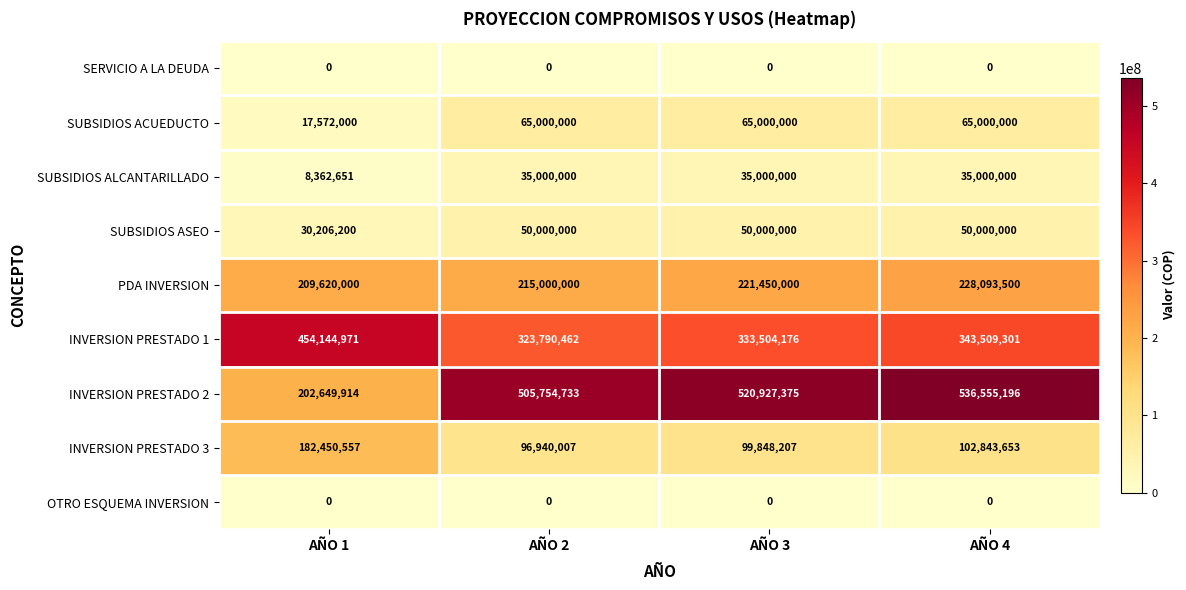

At which category is the sum across all series the highest?

AÑO 4